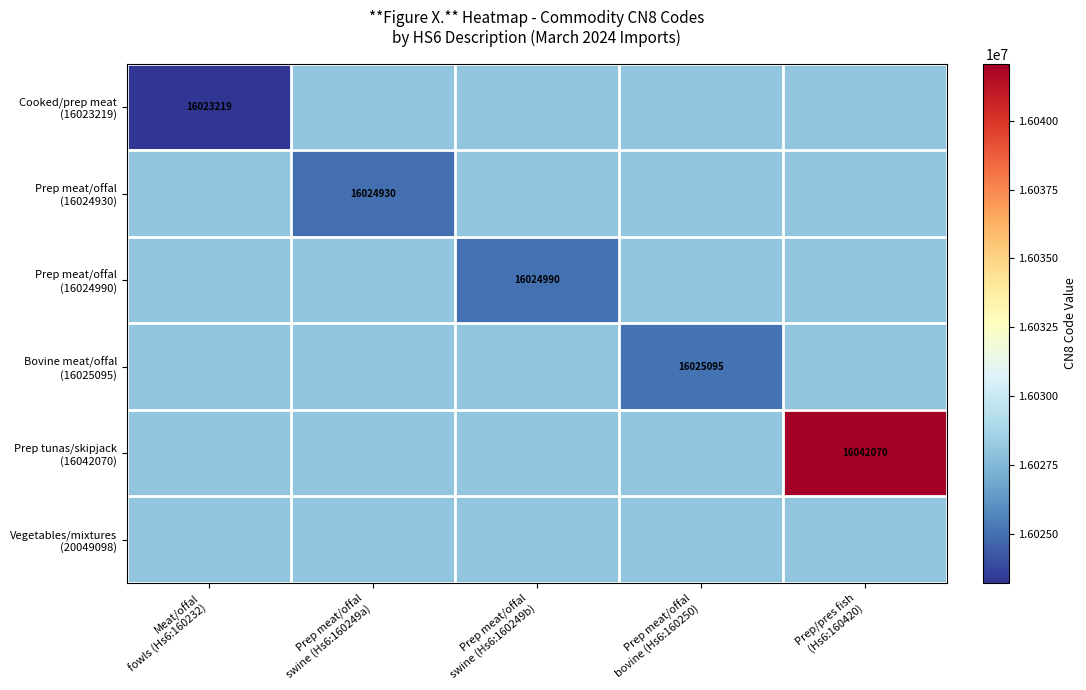

Which series has the largest range (max minus min)?

Prep tunas/skipjack (16042070)